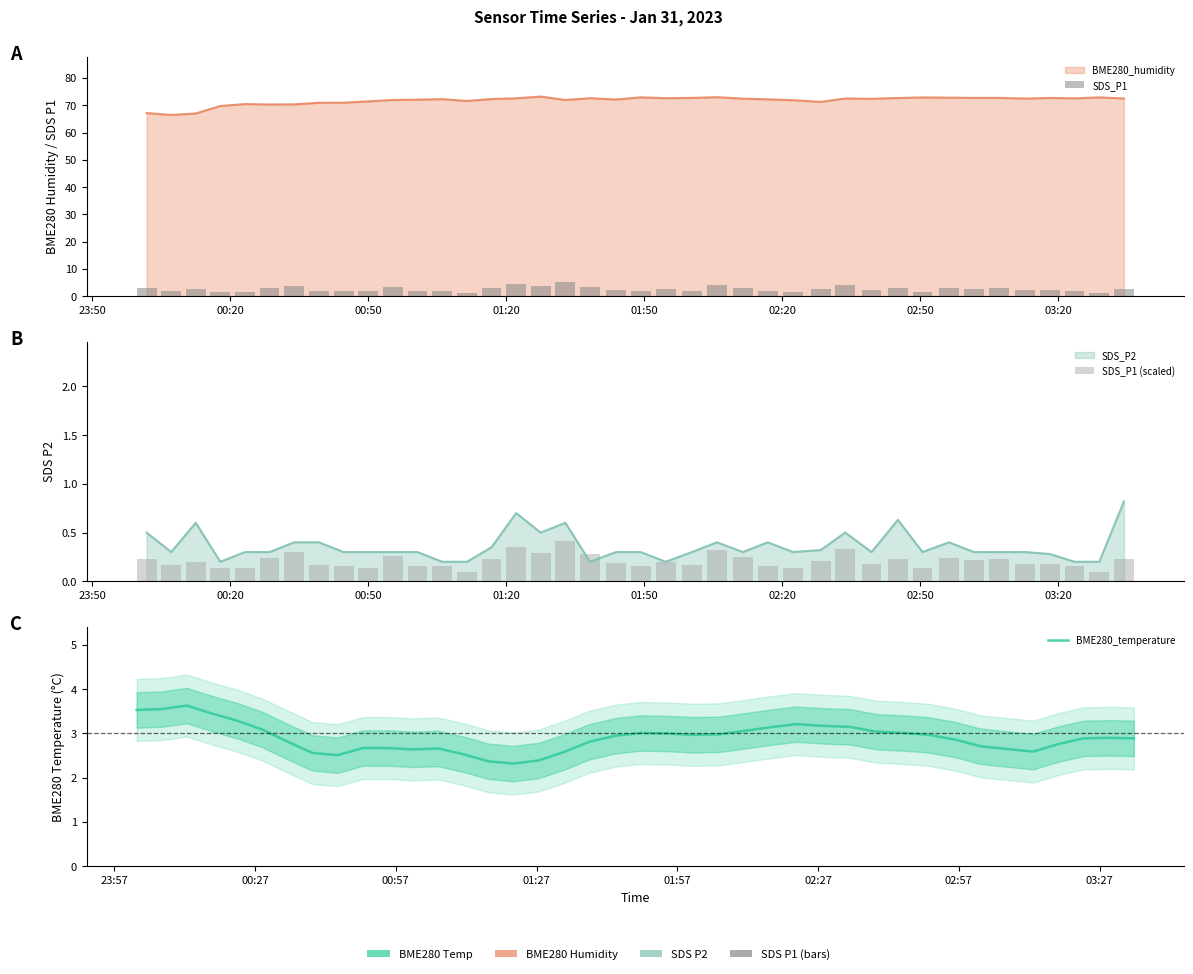

What is the difference between the maximum and second lowest values?

1.3